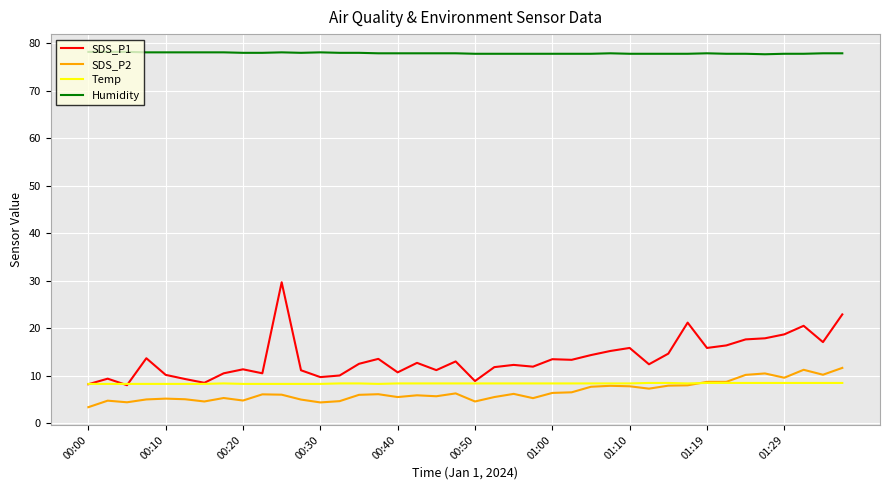

Which series has the largest total across all categories?

Humidity